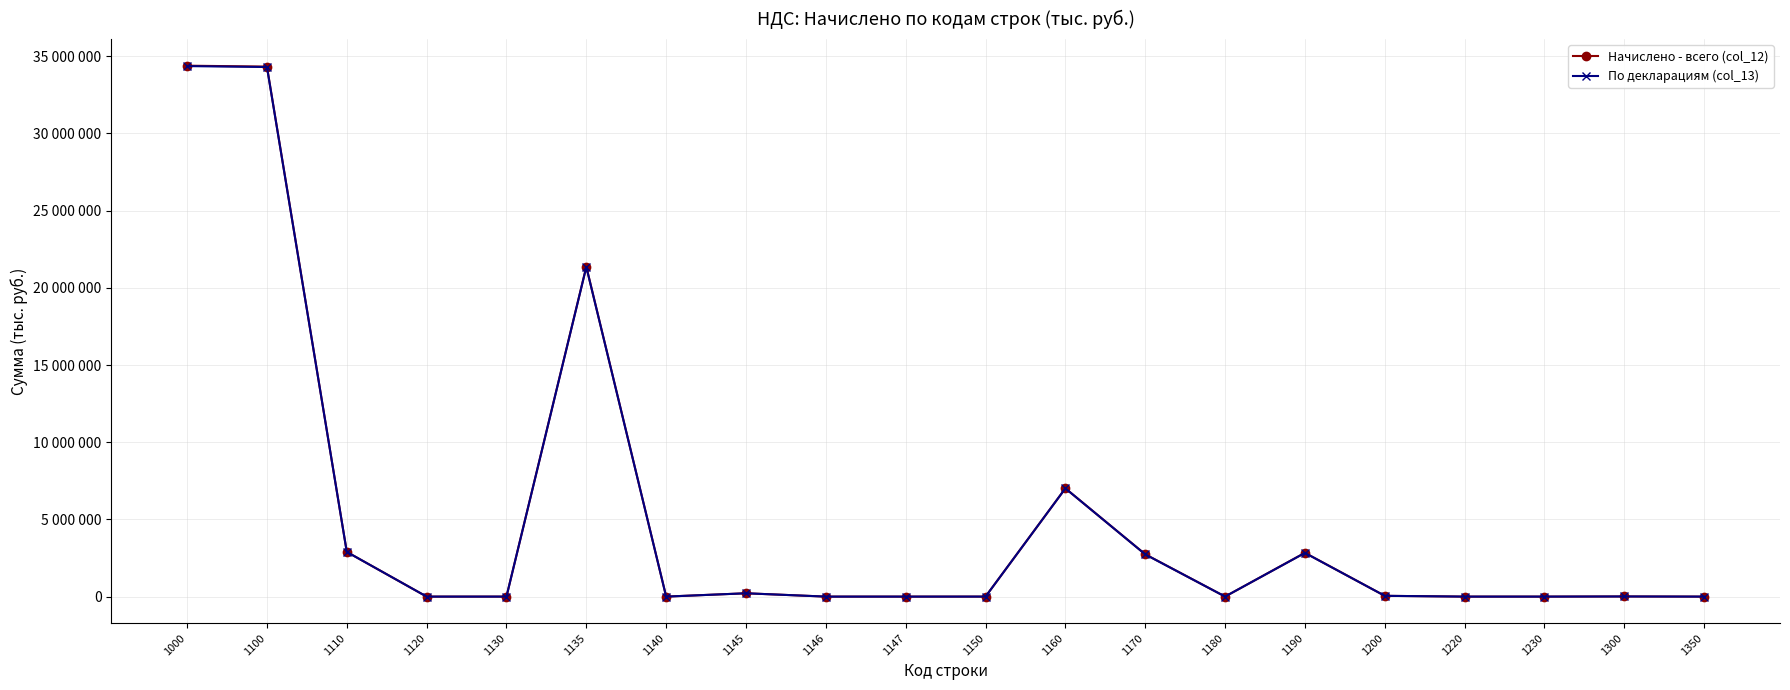

Which series changed the most between 1160 and 1230?

Начислено - всего (col_12)